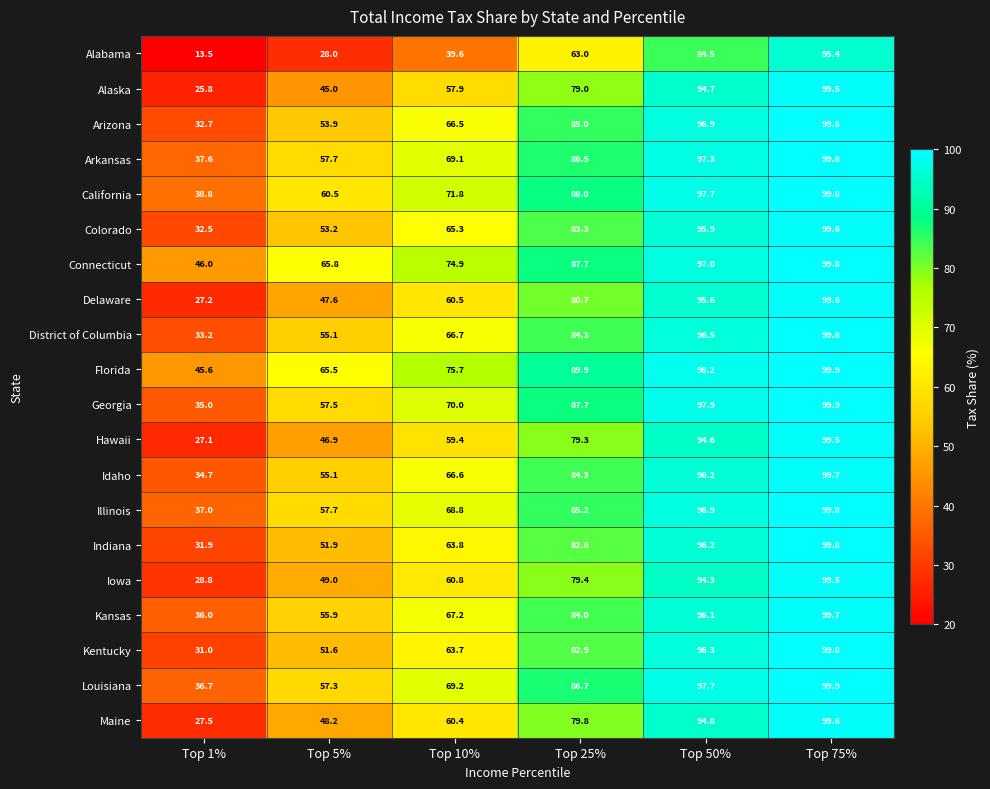

At Top 10%, list the series in order from largest to smallest.

Florida, Connecticut, California, Georgia, Louisiana, Arkansas, Illinois, Kansas, District of Columbia, Idaho, Arizona, Colorado, Indiana, Kentucky, Iowa, Delaware, Maine, Hawaii, Alaska, Alabama